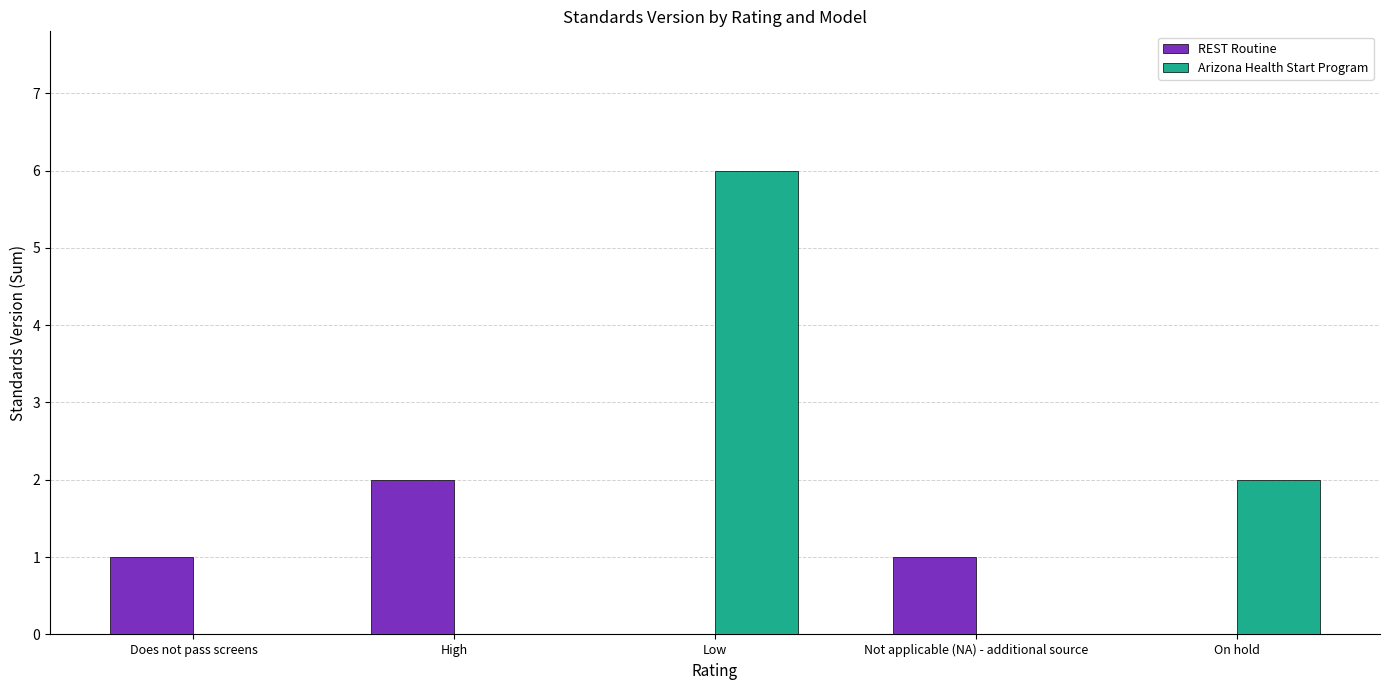

What is the highest value of the REST Routine series?

2